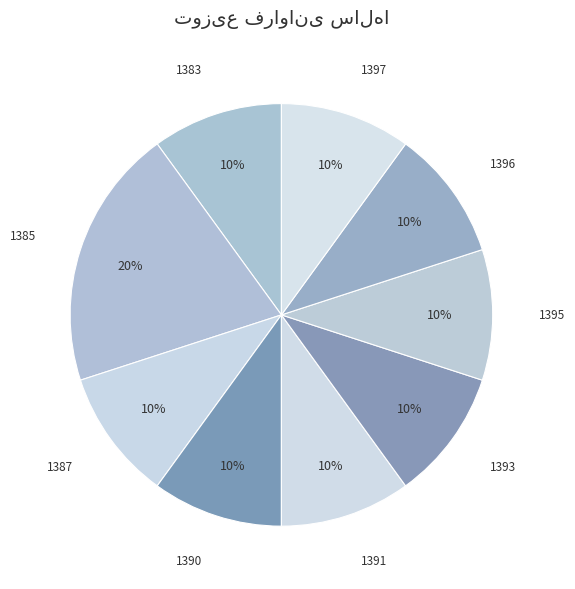

What is the largest slice in the pie chart?

1385